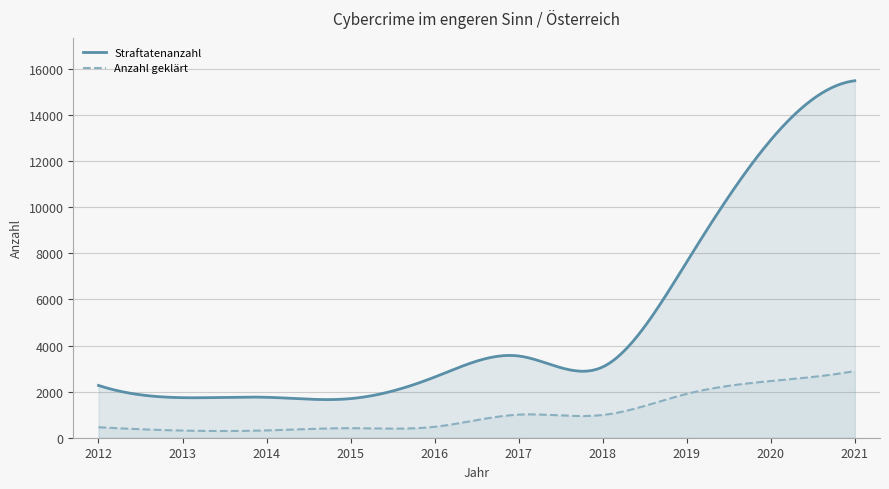

At which category is the sum across all series the highest?

2021